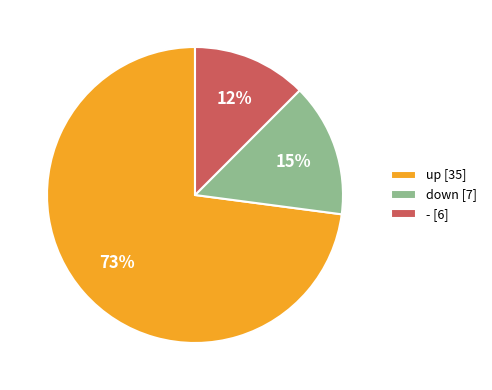

Combined, do up [35] and down [7] account for over 50%?

Yes